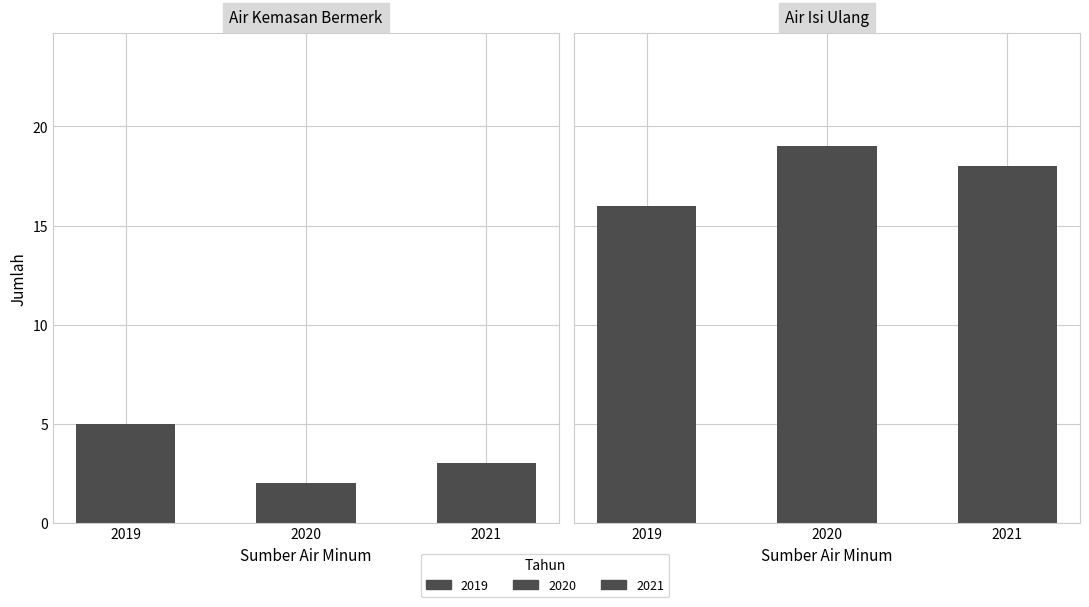

What is the highest value of the Air Isi Ulang series?

19